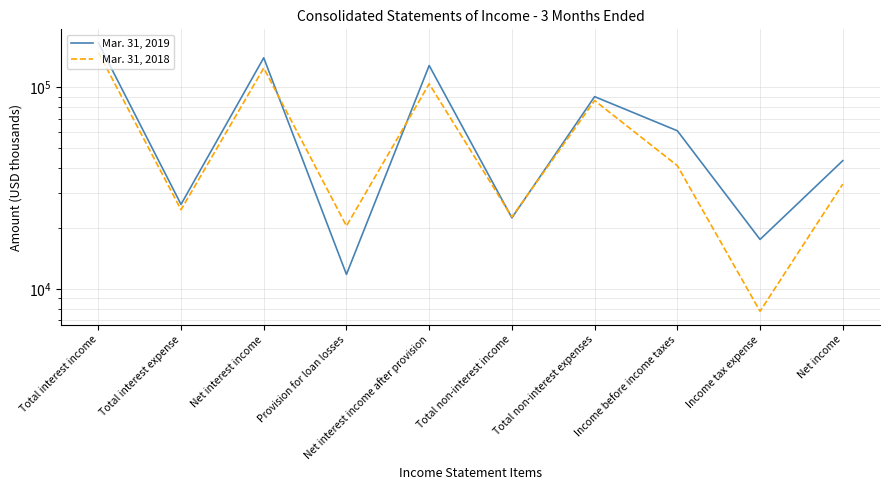

List the labels in order of Mar. 31, 2018 value, smallest first.

Income tax expense, Provision for loan losses, Total non-interest income, Total interest expense, Net income, Income before income taxes, Total non-interest expenses, Net interest income after provision, Net interest income, Total interest income